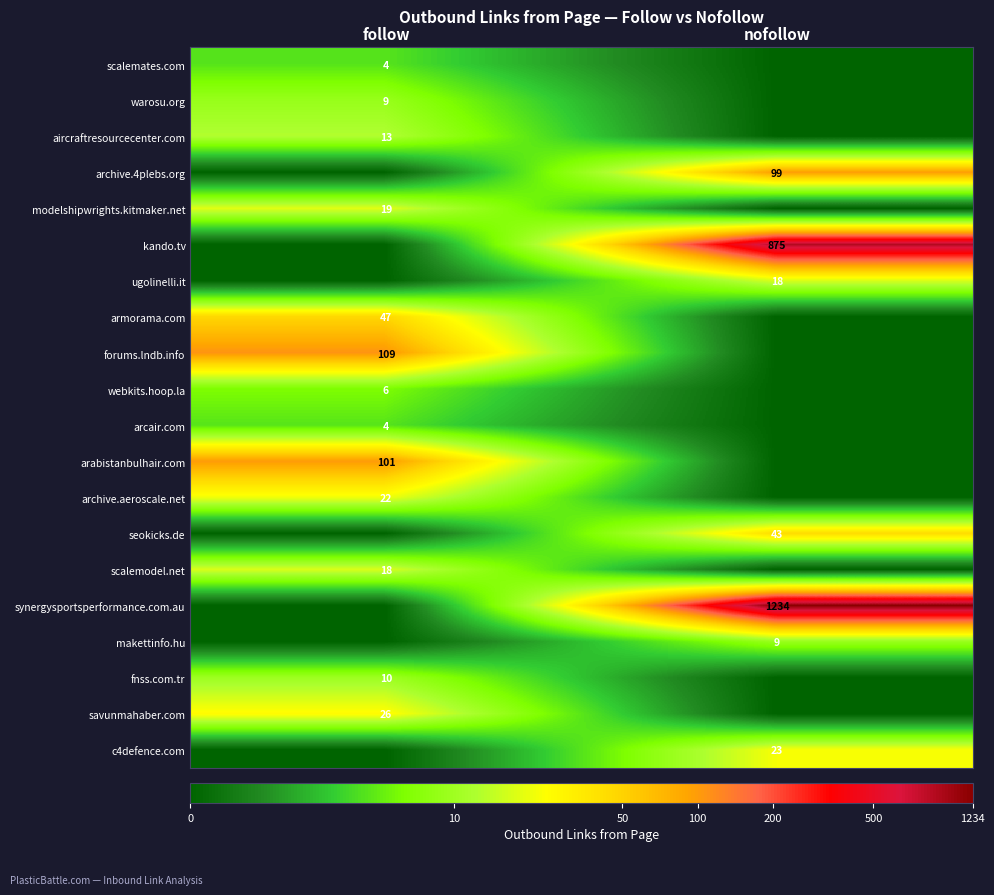

True or false: makettinfo.hu has a value of 9 at nofollow.

True